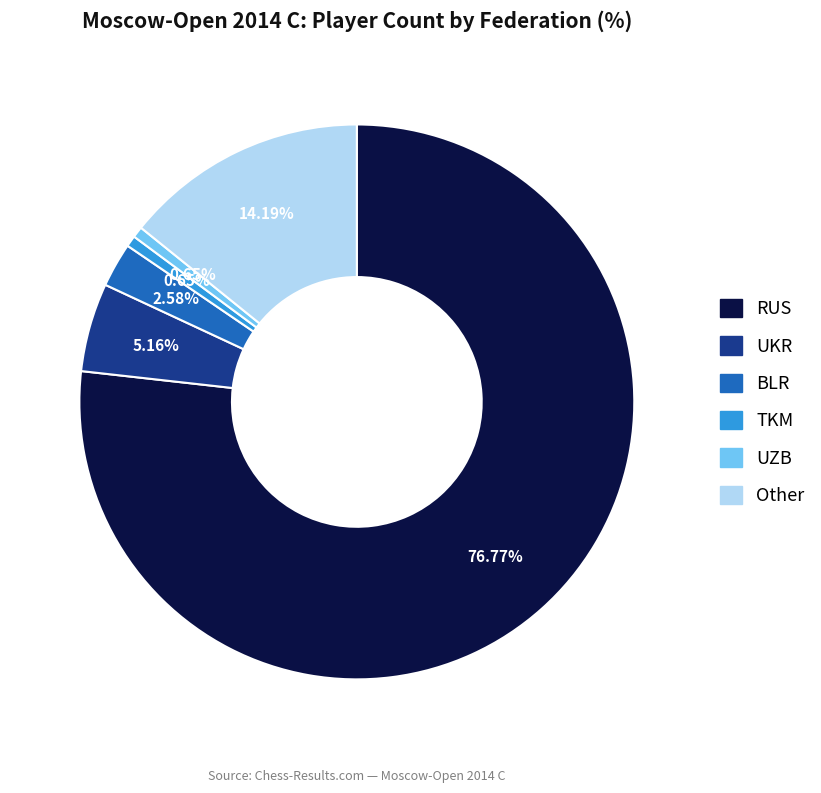

Approximately how many times larger is the value at UZB compared to TKM?

1.0